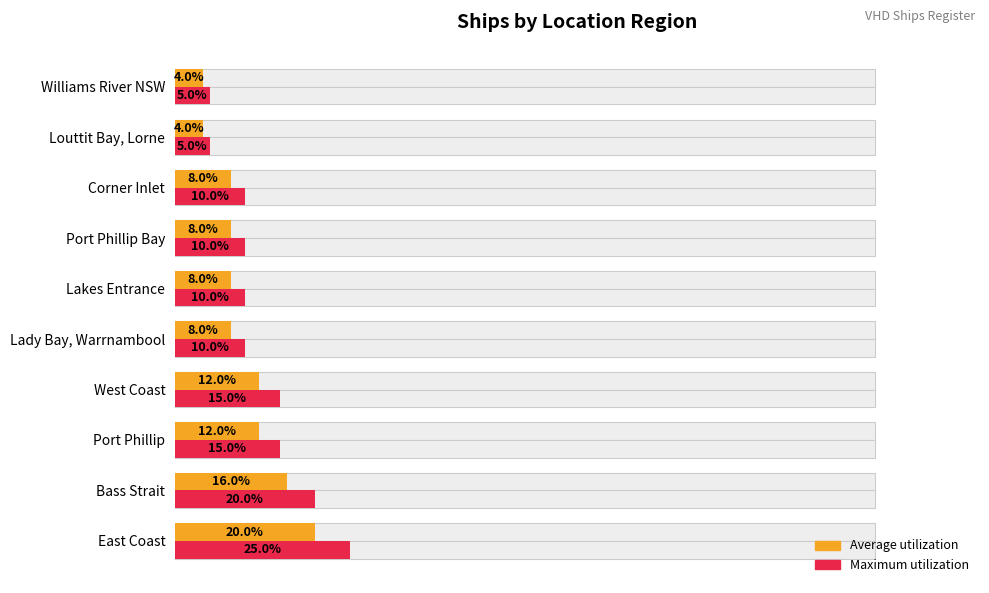

Is the value of Maximum utilization at East Coast greater than the value of Average utilization at Williams River NSW?

Yes